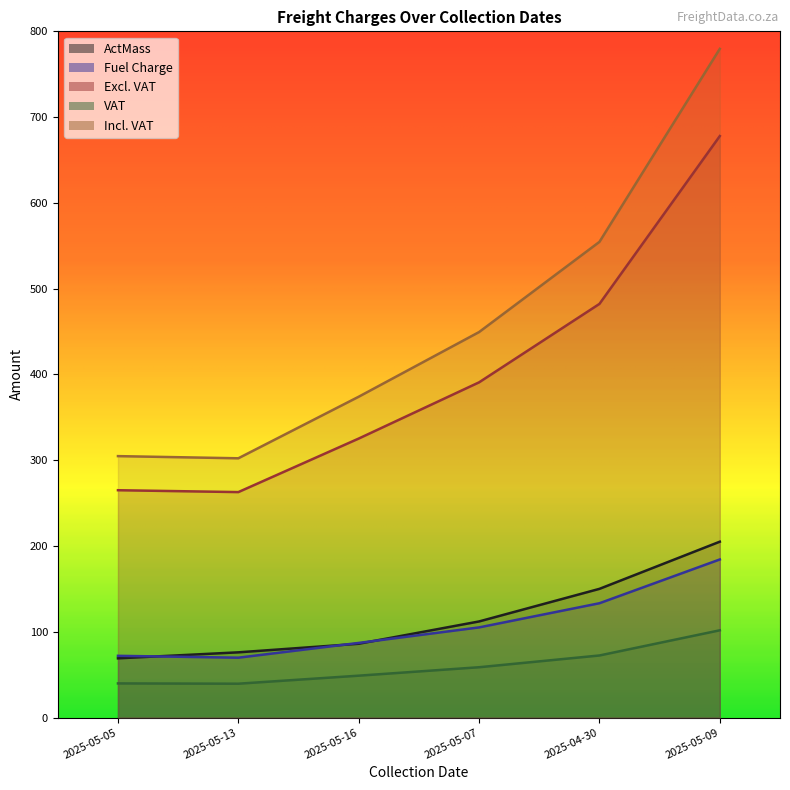

Between 2025-05-09 and 2025-05-05, which is larger?

2025-05-09